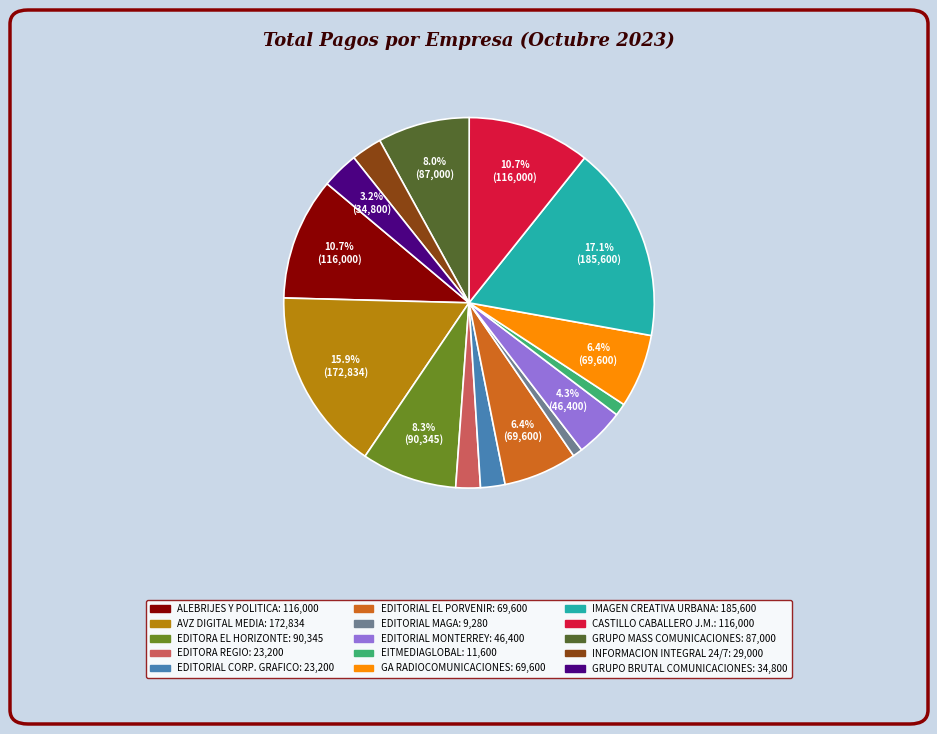

Does any single category account for the majority?

No